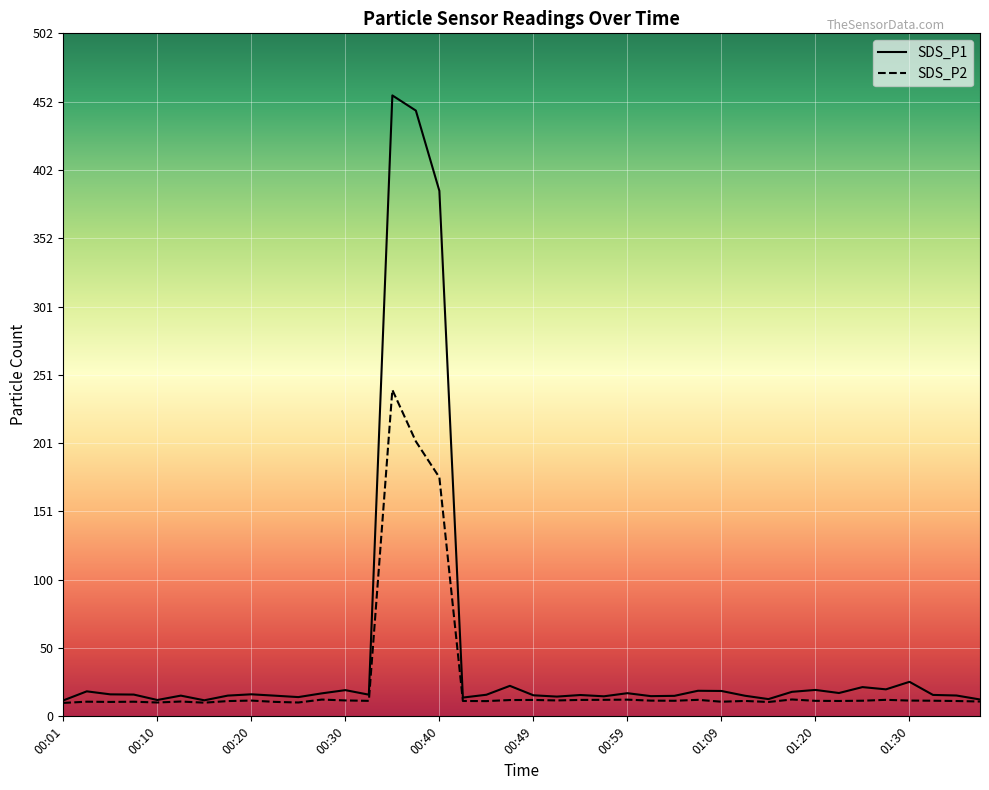

Reading left to right, extract all data points from this chart.

SDS_P1: 11.7	18.4	16.2	16.0	12.0	15.2	11.8	15.2	16.2	15.2	14.2	16.9	19.3	15.9	456.5	445.4	386.4	13.8	15.9	22.4	15.5	14.5	15.7	14.7	17.0	14.8	15.1	18.8	18.6	15.2	12.7	18.0	19.4	17.1	21.5	19.9	25.4	15.8	15.3	12.4
SDS_P2: 9.9	10.8	10.6	10.8	10.2	10.9	10.1	11.2	11.6	10.6	10.2	12.3	11.7	11.4	240.0	202.1	175.7	11.3	11.2	12.0	12.1	11.7	12.1	12.2	12.3	11.6	11.4	12.1	10.8	11.3	10.6	12.4	11.4	11.3	11.5	12.1	11.6	11.5	11.3	10.9